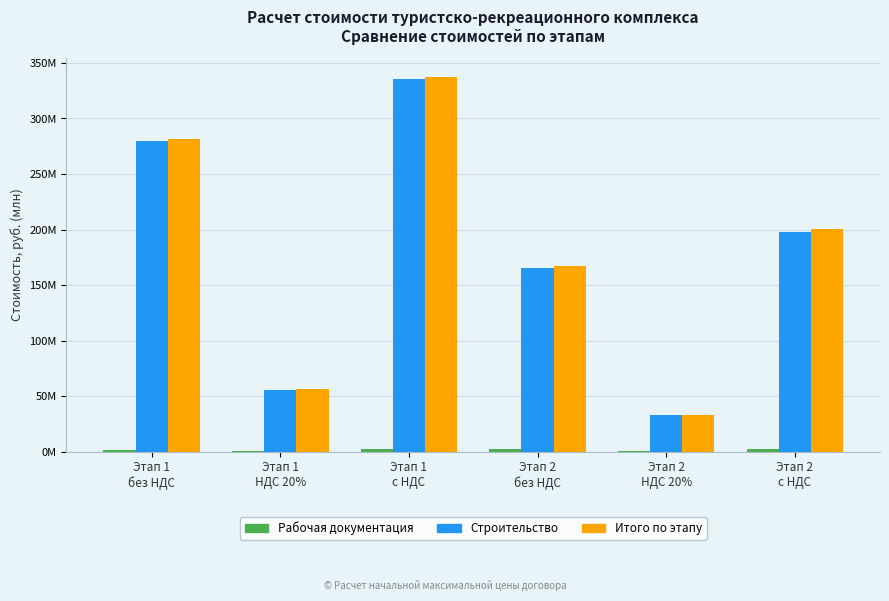

Are the bars horizontal?

No